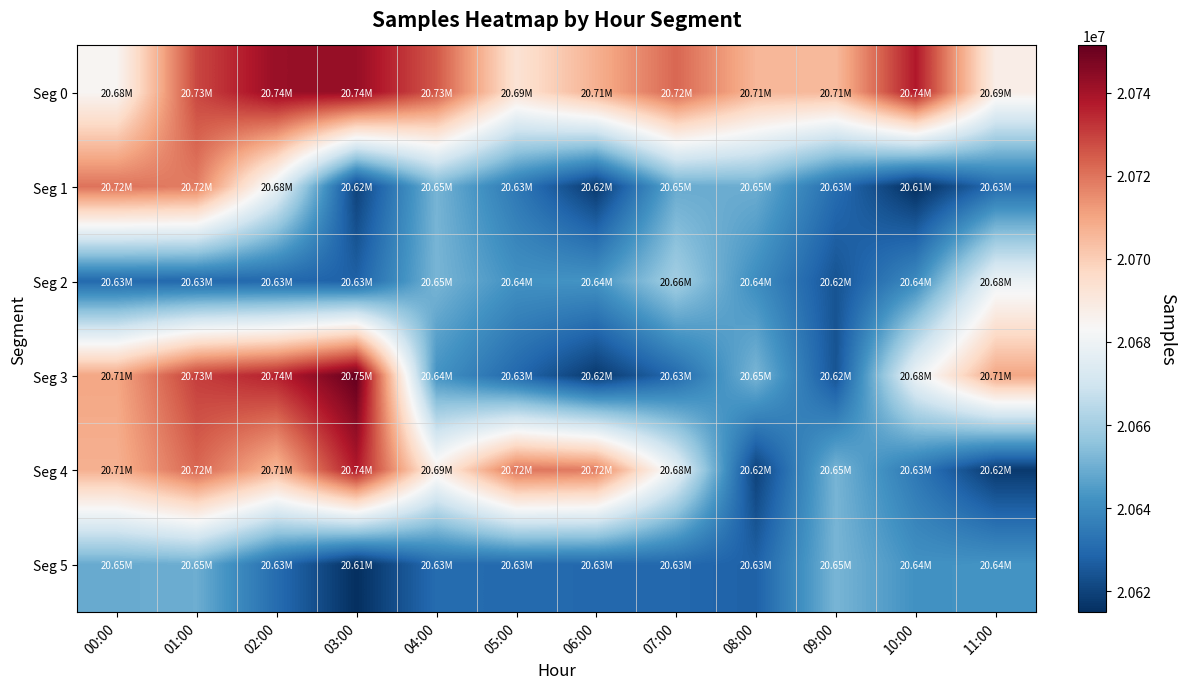

Reading left to right, list all the values displayed in this chart.

Seg 0: 00:00=20684403	01:00=20728502	02:00=20742248	03:00=20742405	04:00=20725474	05:00=20692869	06:00=20707385	07:00=20722529	08:00=20705967	09:00=20705147	10:00=20737671	11:00=20687592
Seg 1: 00:00=20720115	01:00=20718108	02:00=20677546	03:00=20619736	04:00=20651454	05:00=20634438	06:00=20617548	07:00=20648827	08:00=20649633	09:00=20630936	10:00=20614979	11:00=20630706
Seg 2: 00:00=20630230	01:00=20629756	02:00=20629672	03:00=20627866	04:00=20651730	05:00=20641842	06:00=20642492	07:00=20659775	08:00=20640675	09:00=20624194	10:00=20639857	11:00=20678965
Seg 3: 00:00=20709760	01:00=20730307	02:00=20735913	03:00=20751324	04:00=20642492	05:00=20629756	06:00=20617548	07:00=20630230	08:00=20651730	09:00=20624194	10:00=20678965	11:00=20709760
Seg 4: 00:00=20707385	01:00=20722529	02:00=20705967	03:00=20737671	04:00=20687592	05:00=20720115	06:00=20718108	07:00=20677546	08:00=20619736	09:00=20651454	10:00=20634438	11:00=20617548
Seg 5: 00:00=20648827	01:00=20649633	02:00=20630936	03:00=20614979	04:00=20630706	05:00=20630230	06:00=20629756	07:00=20629672	08:00=20627866	09:00=20651730	10:00=20641842	11:00=20642492